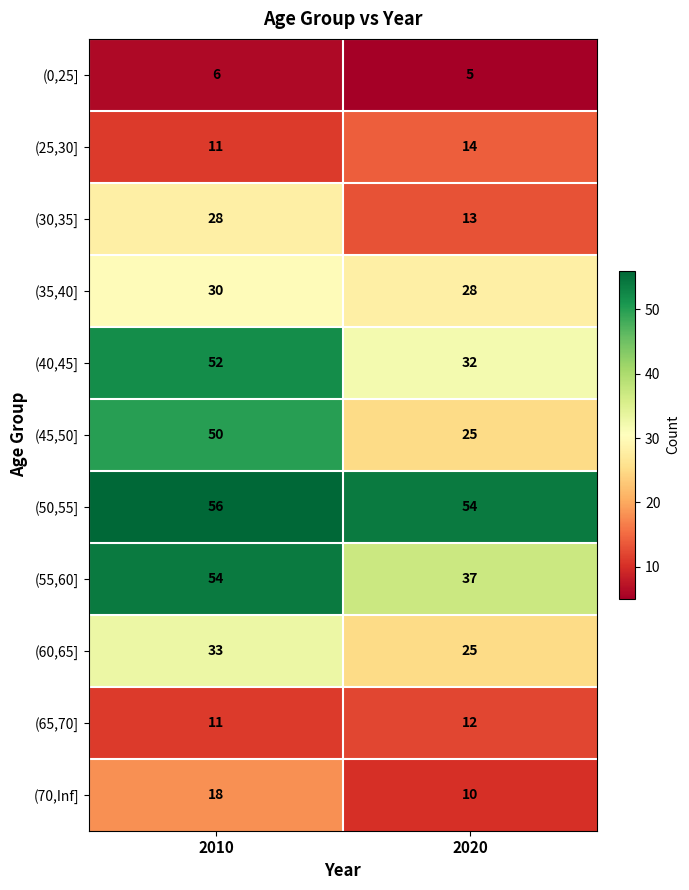

List the labels in order of (65,70] value, largest first.

2020, 2010